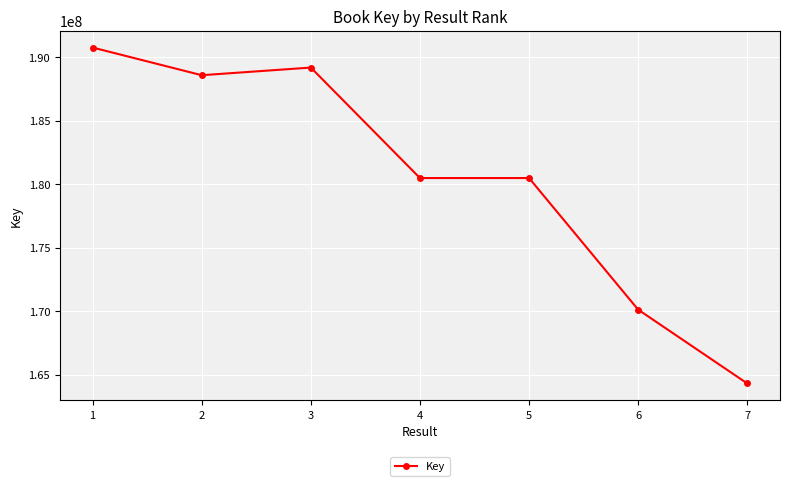

Is it true that the value at 1 is 190746987?

True